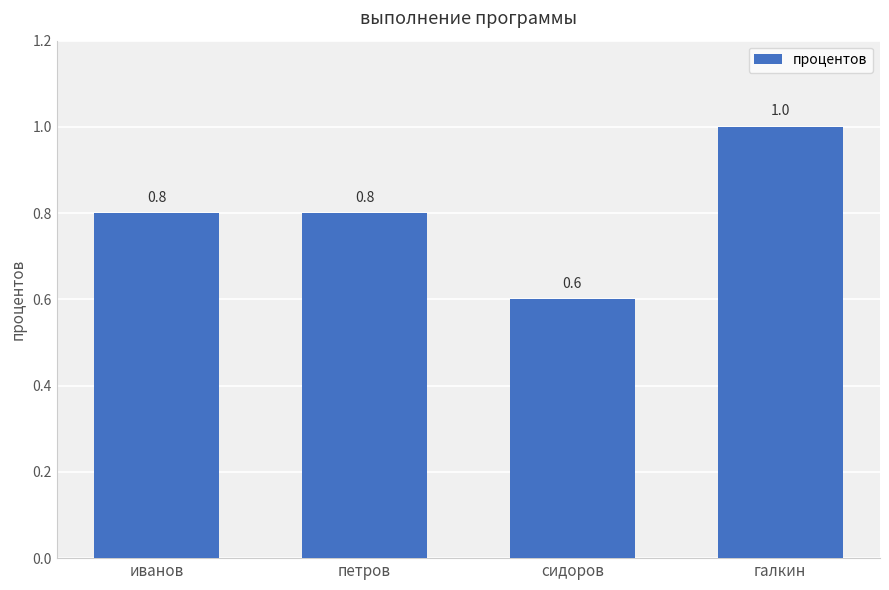

What position from the left is галкин?

4